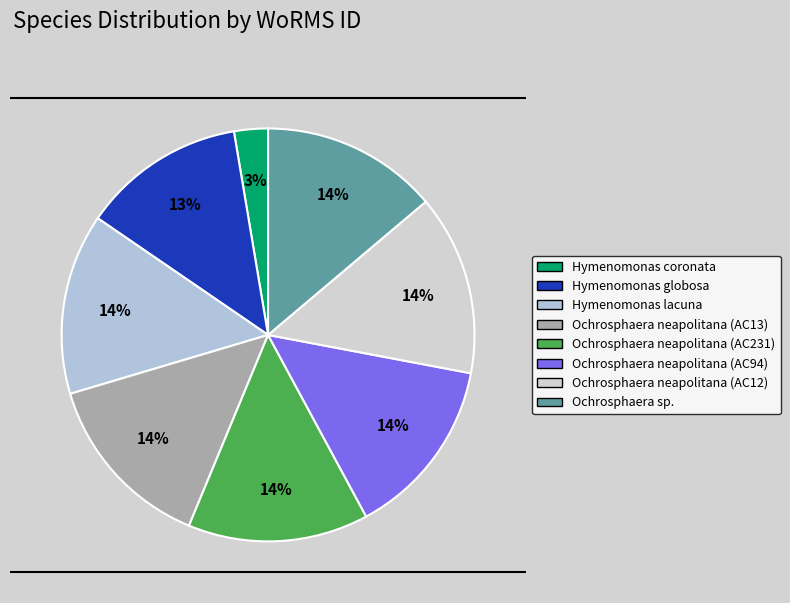

Combined, what portion of the pie is Ochrosphaera sp. and Ochrosphaera neapolitana (AC231)?

28.0%